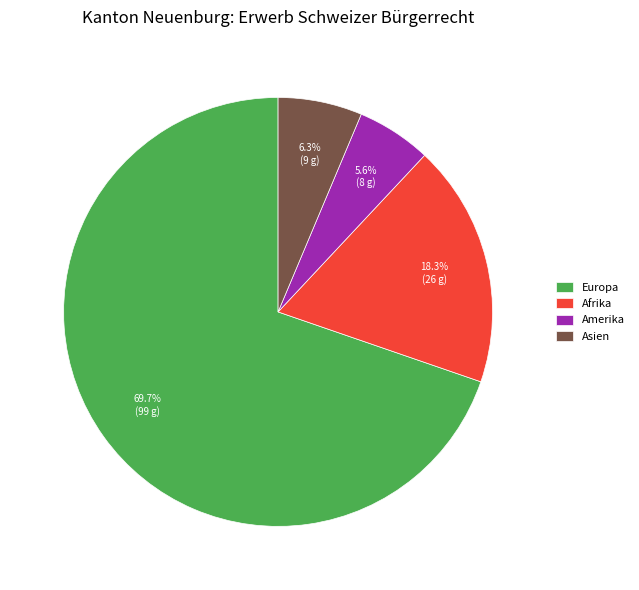

To the nearest percent, what is the average slice percentage?

25%